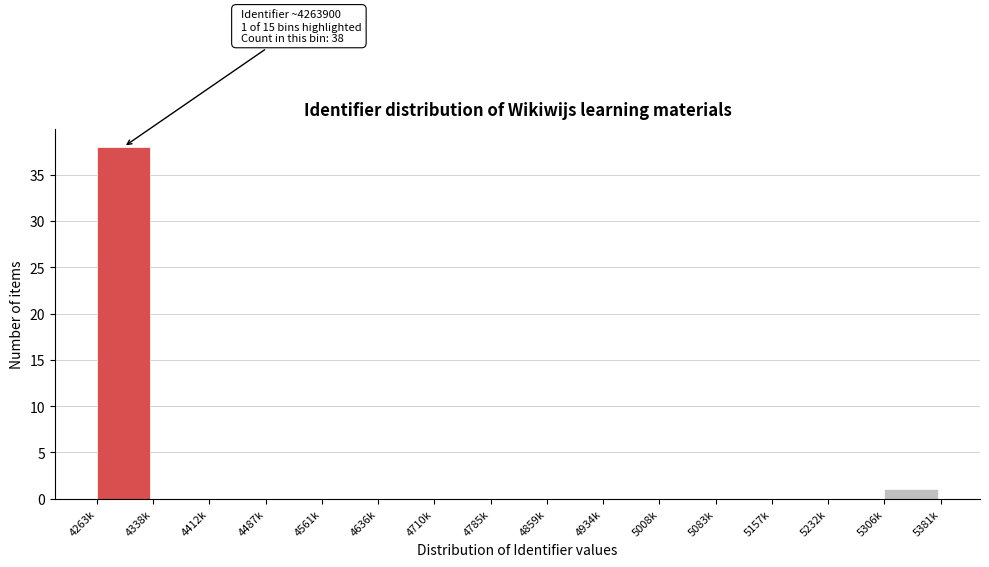

What is the greatest value displayed?

38